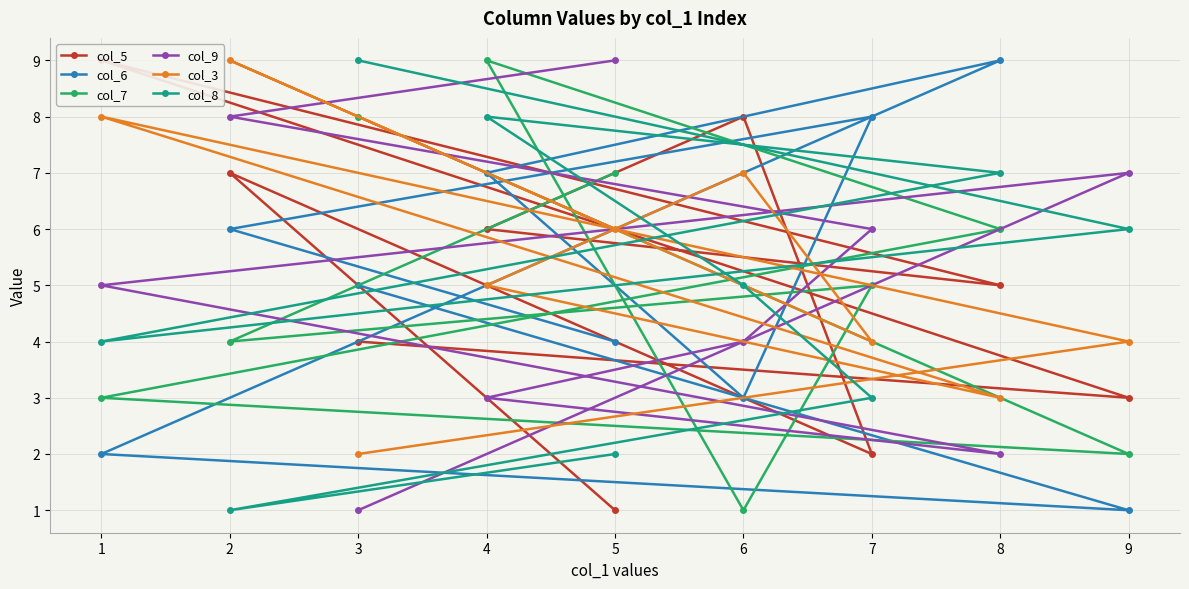

The col_9 series shows 9 at 5. True or false?

True